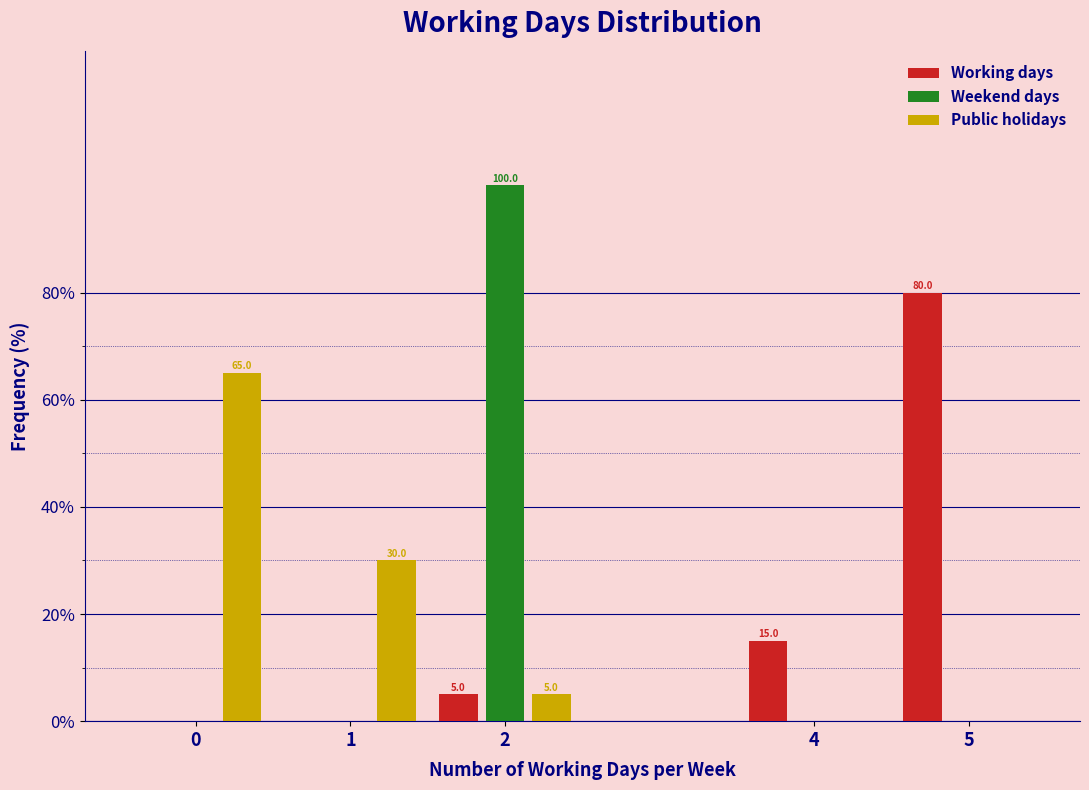

Reading left to right, what are all the values shown in this chart?

Working days: 0=0	1=0	2=5	4=15	5=80
Weekend days: 0=0	1=0	2=100	4=0	5=0
Public holidays: 0=65	1=30	2=5	4=0	5=0